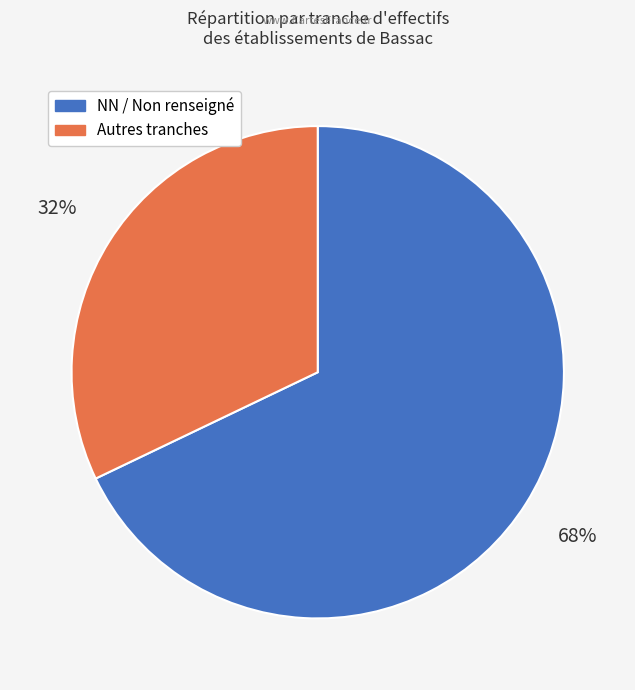

To the nearest percent, what is the average slice percentage?

50%